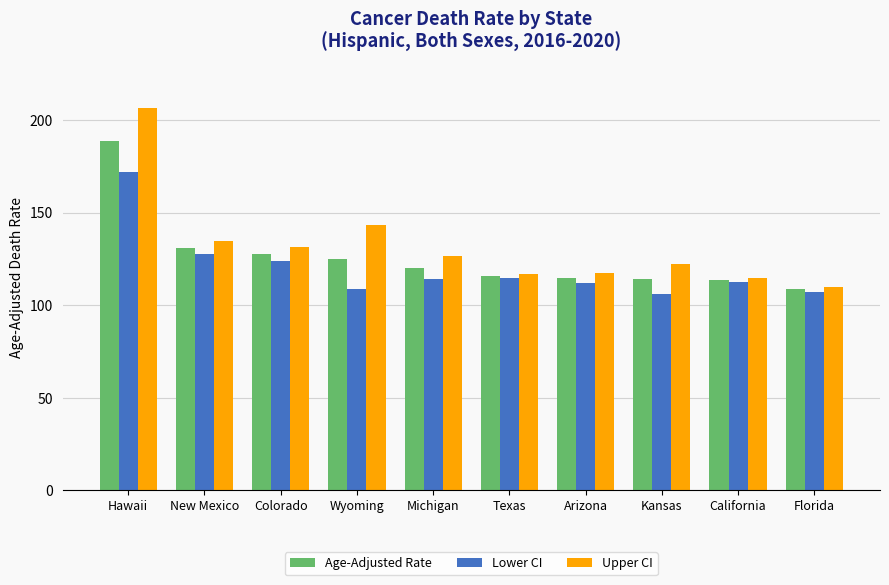

What is the label of the 4th bar from the left?

Wyoming